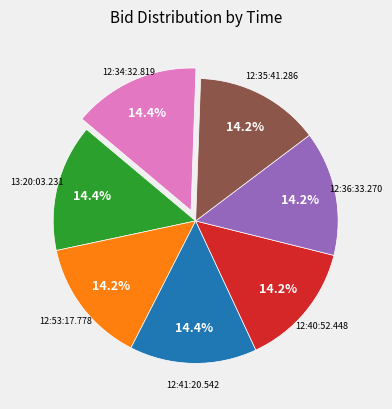

Combined, do 12:41:20.542 and 13:20:03.231 account for over 50%?

No